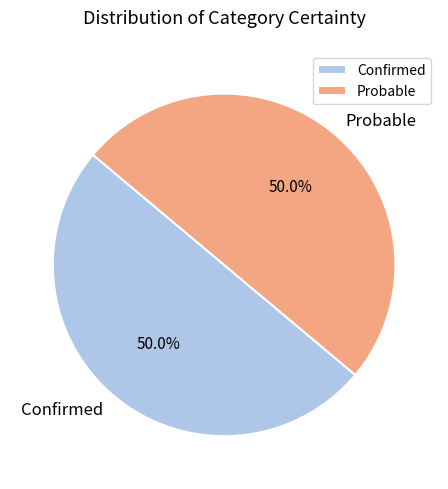

True or false: Probable accounts for 43% of the total.

False